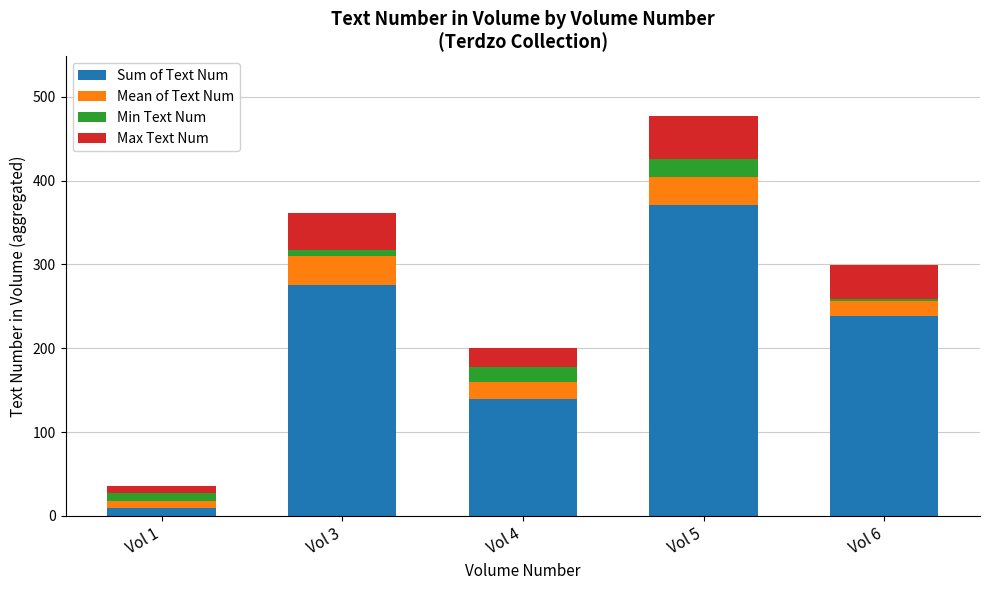

At which category is the sum across all series the highest?

Vol 5